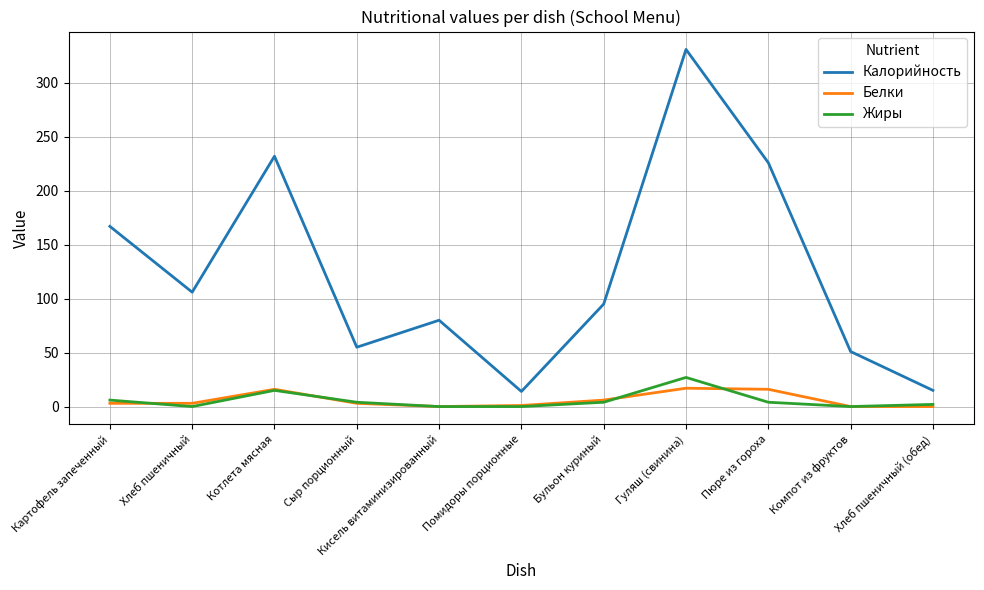

True or false: Калорийность and Белки cross at least once.

False